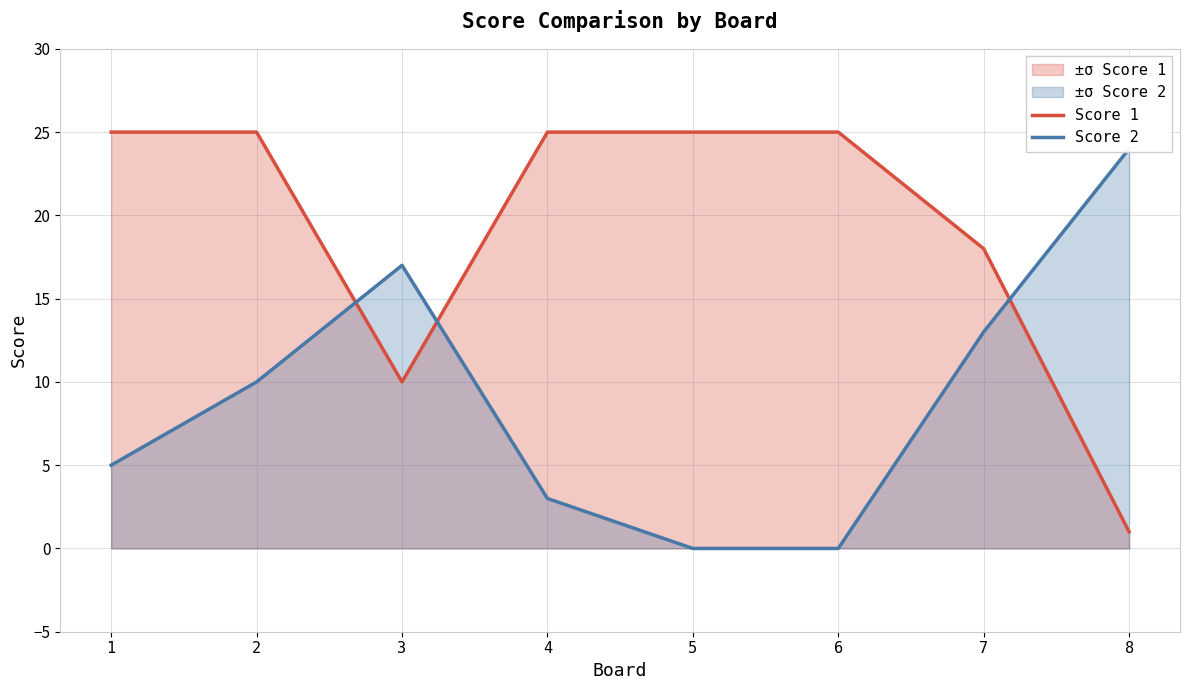

Reading left to right, extract all data points from this chart.

Score 1: 25	25	10	25	25	25	18	1
Score 2: 5	10	17	3	0	0	13	24